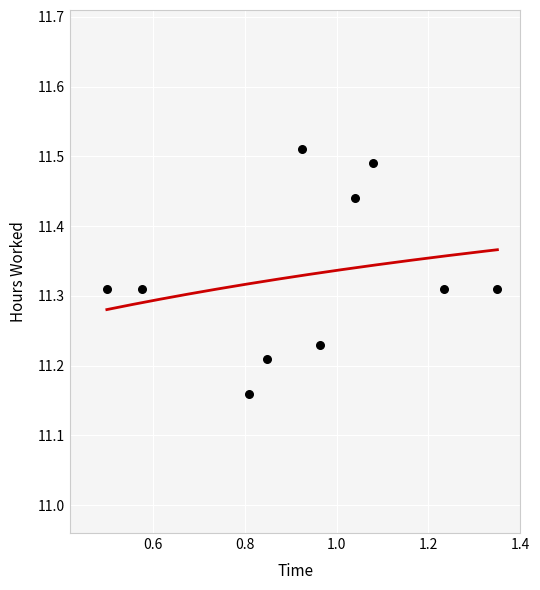

What is the range of X values (max minus min)?

0.9